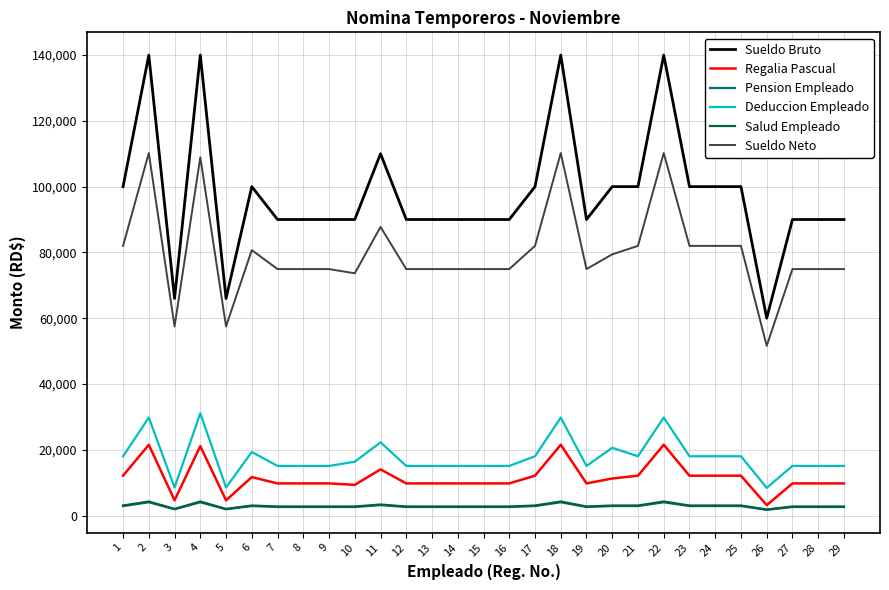

Is it true that Sueldo Bruto equals 90000.0 at 12?

True